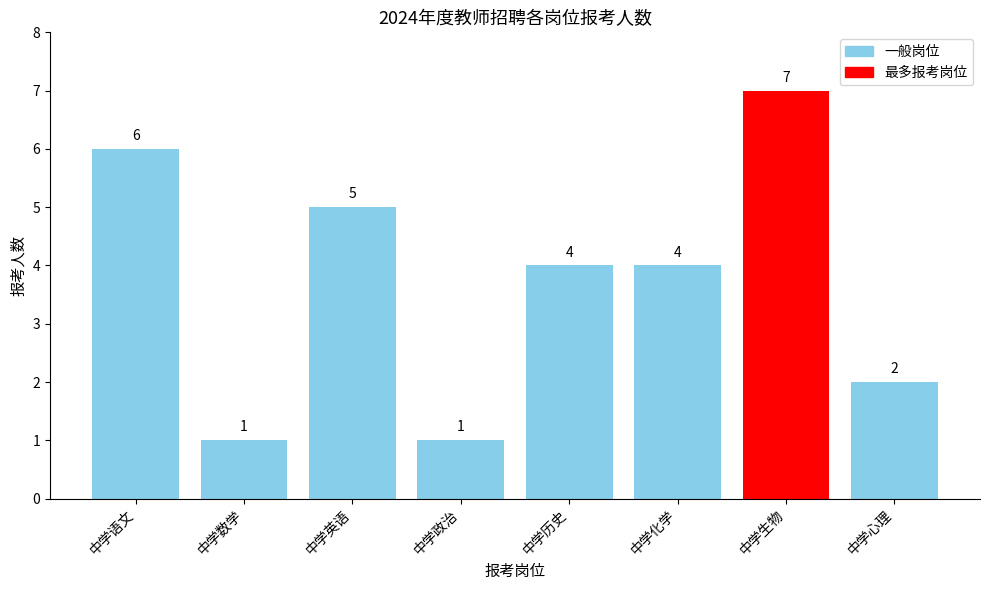

What is the change in value from 中学英语 to 中学政治?

-4